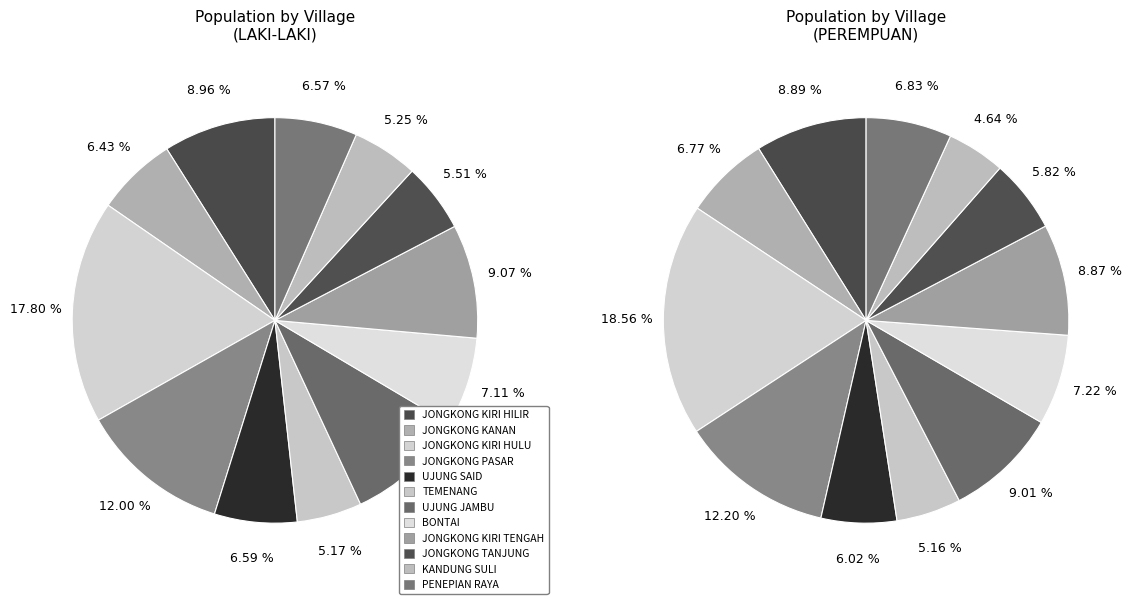

What is the total percentage of BONTAI and TEMENANG?

12.3%